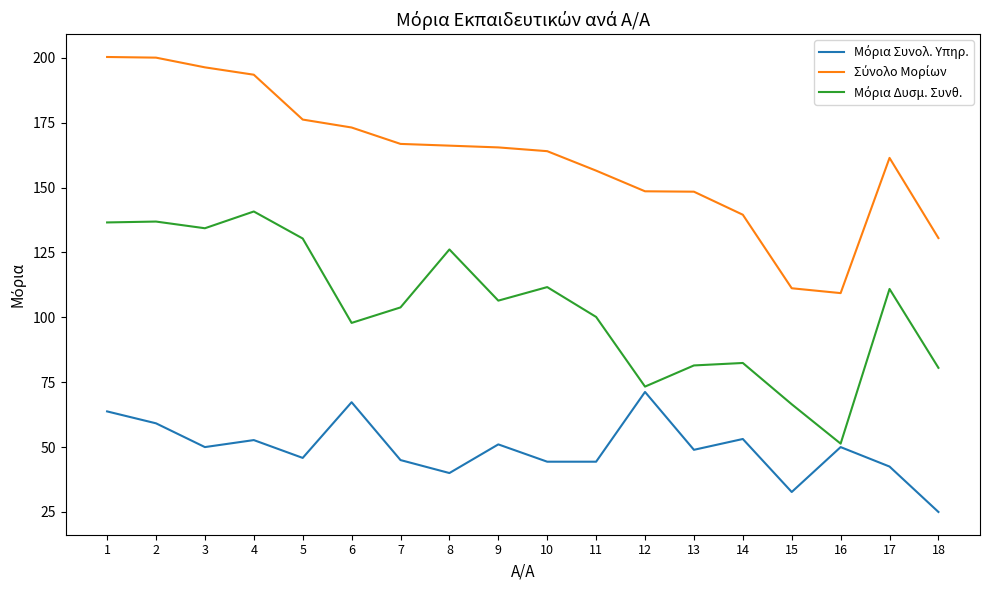

What is the difference between the highest and lowest values at 2?

140.9